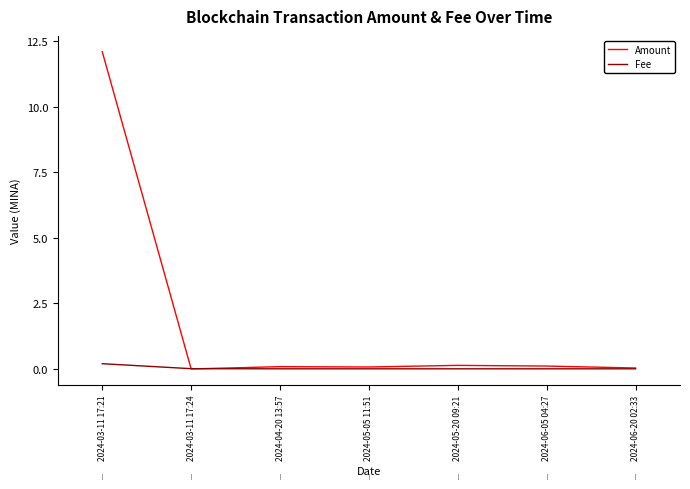

The value of Amount at 2024-05-20 09:21 is 0.2. True or false?

False